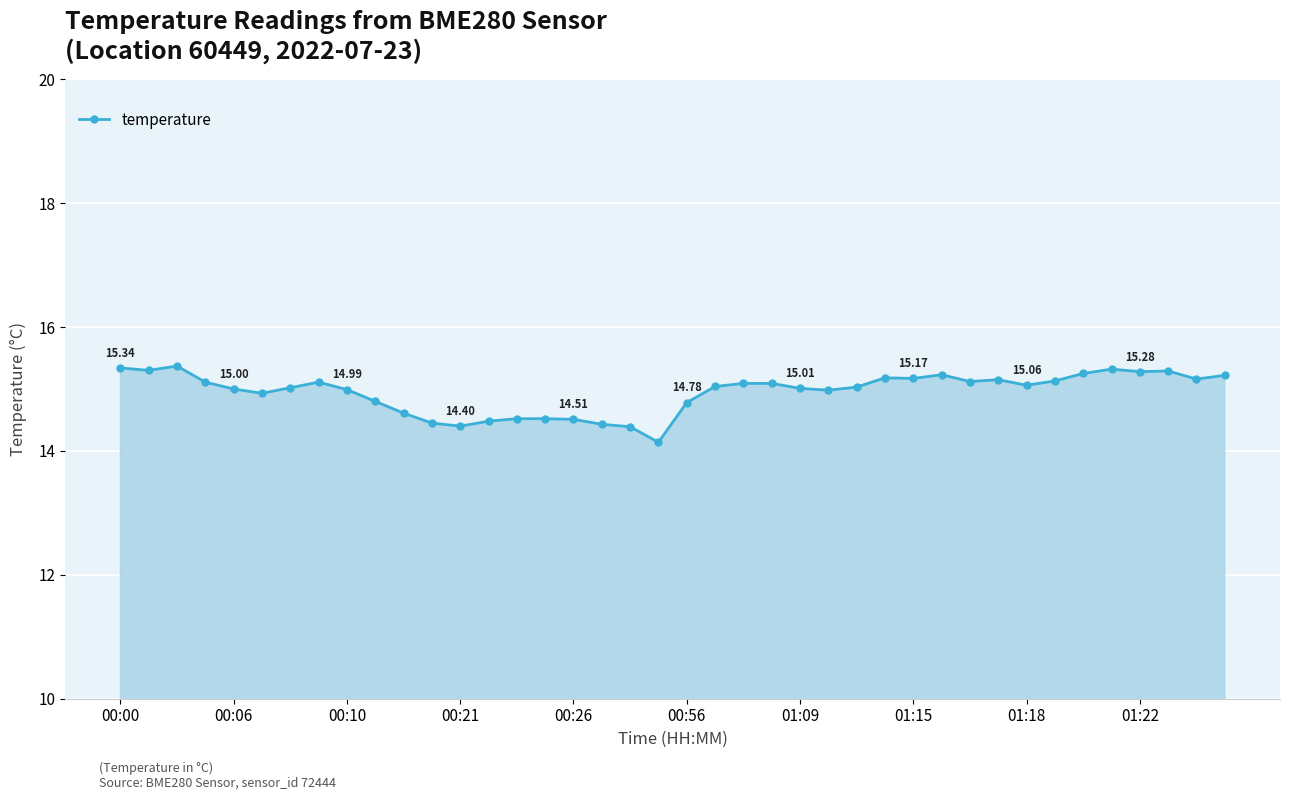

What is the difference between the maximum and minimum values?

1.2